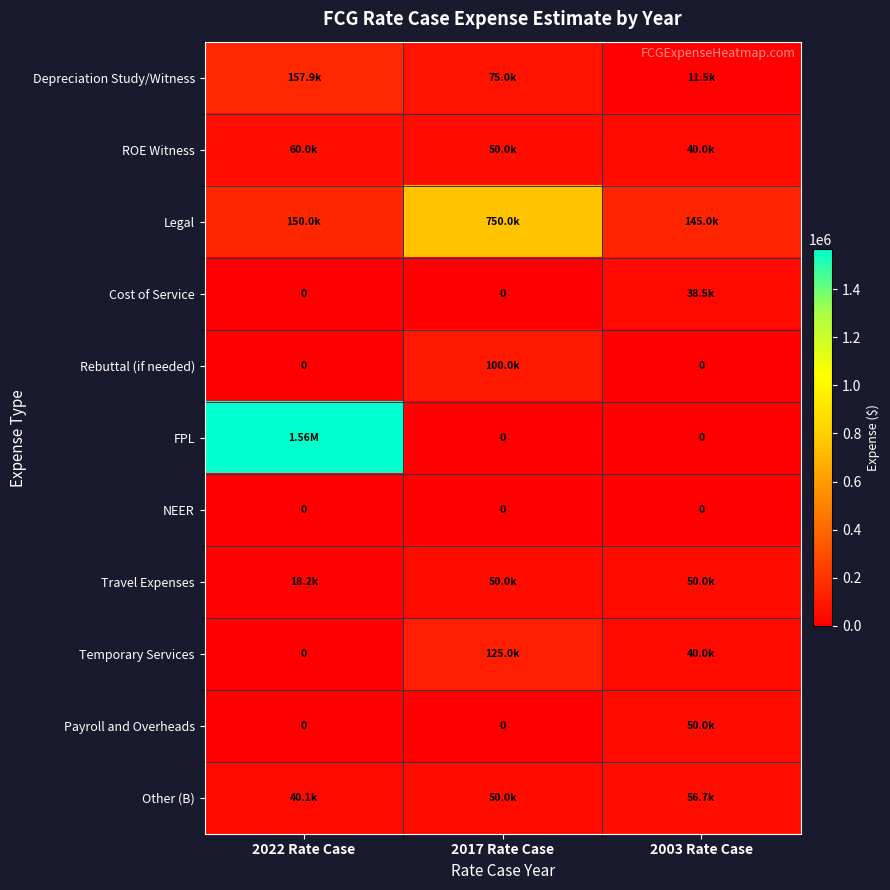

Rank the categories by ROE Witness value from highest to lowest.

2022 Rate Case, 2017 Rate Case, 2003 Rate Case